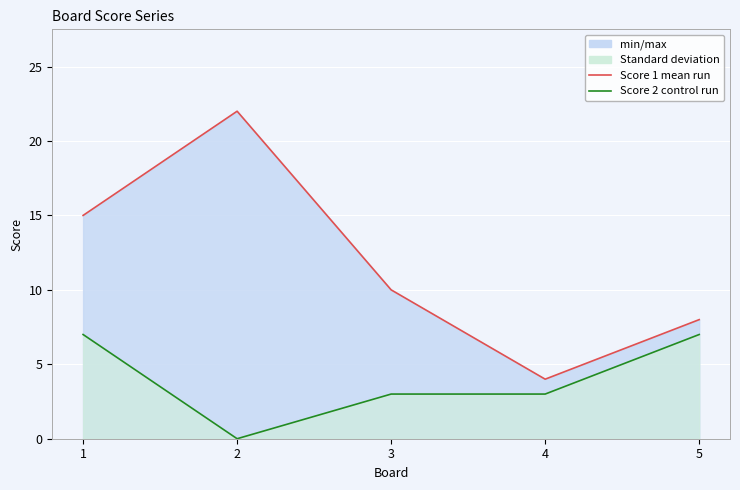

What is the difference between the maximum and minimum values in the Score 2 control series?

7